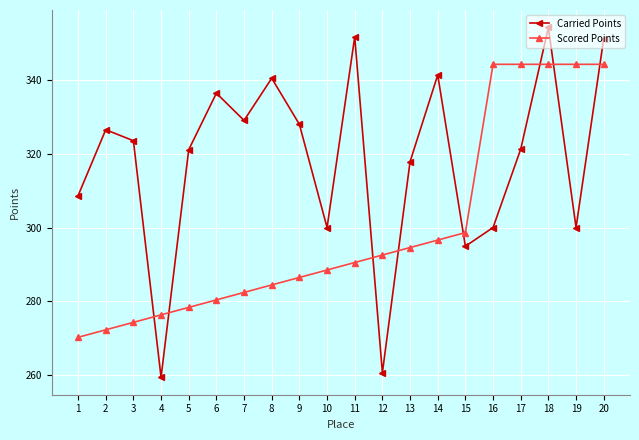

At how many categories does at least one series exceed 259?

20